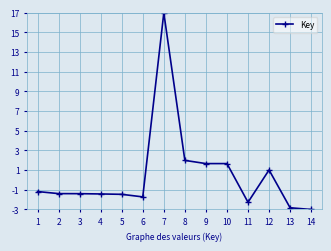

True or false: the data has more than 0 interior local peaks.

True